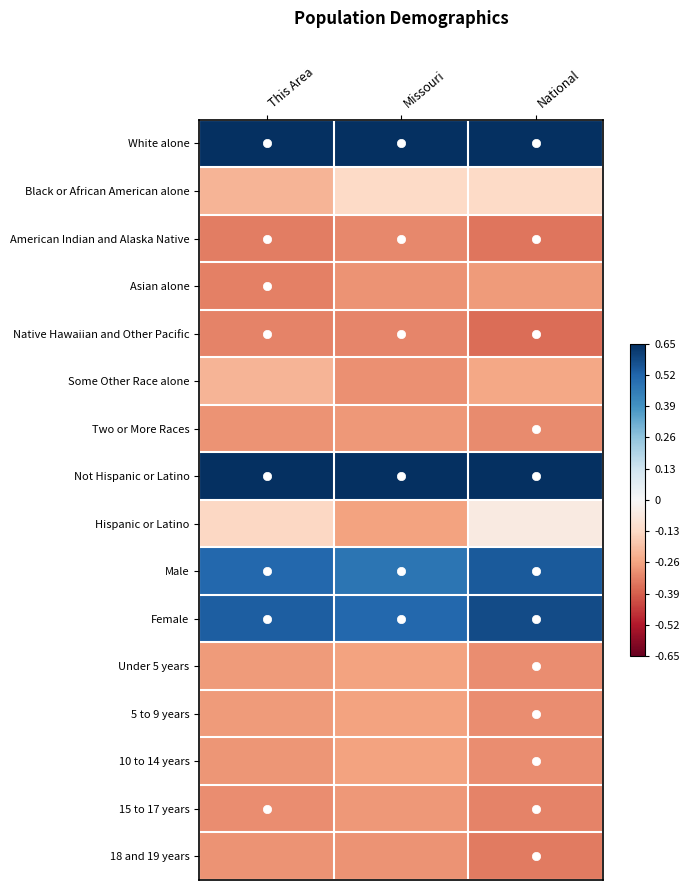

Count the number of data series in this chart.

16